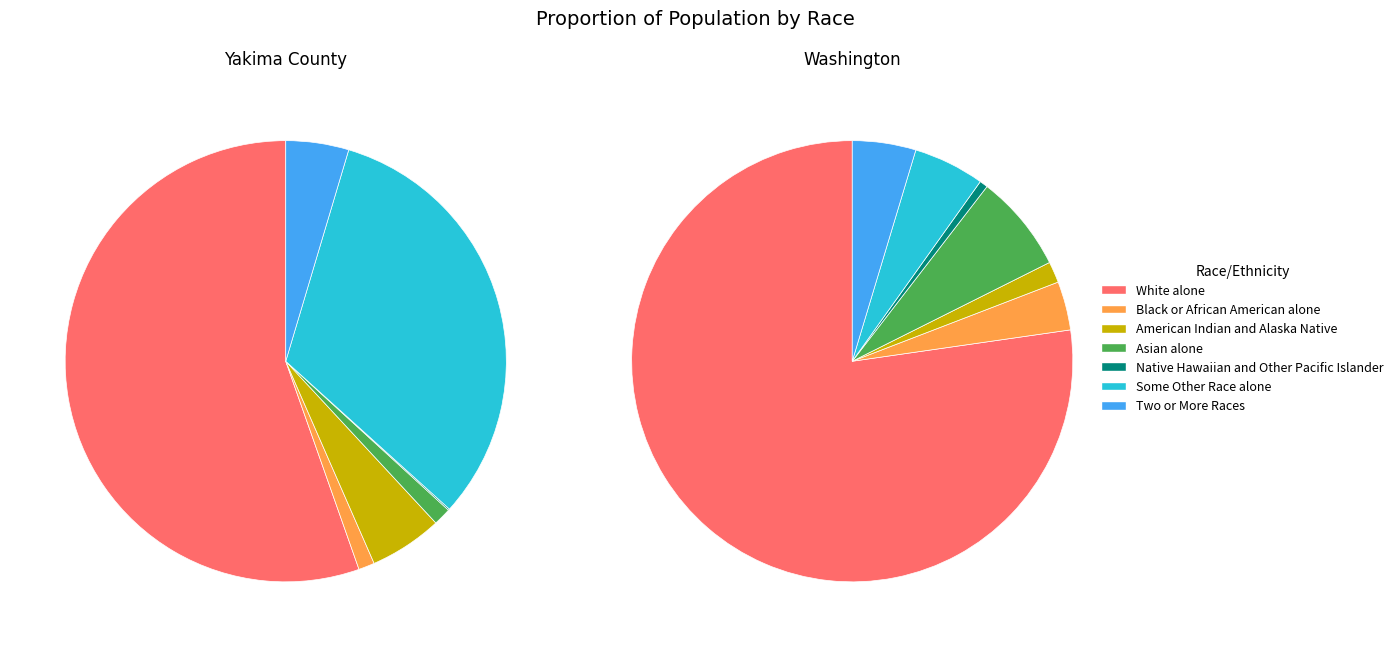

How many slices are in this pie chart?

7